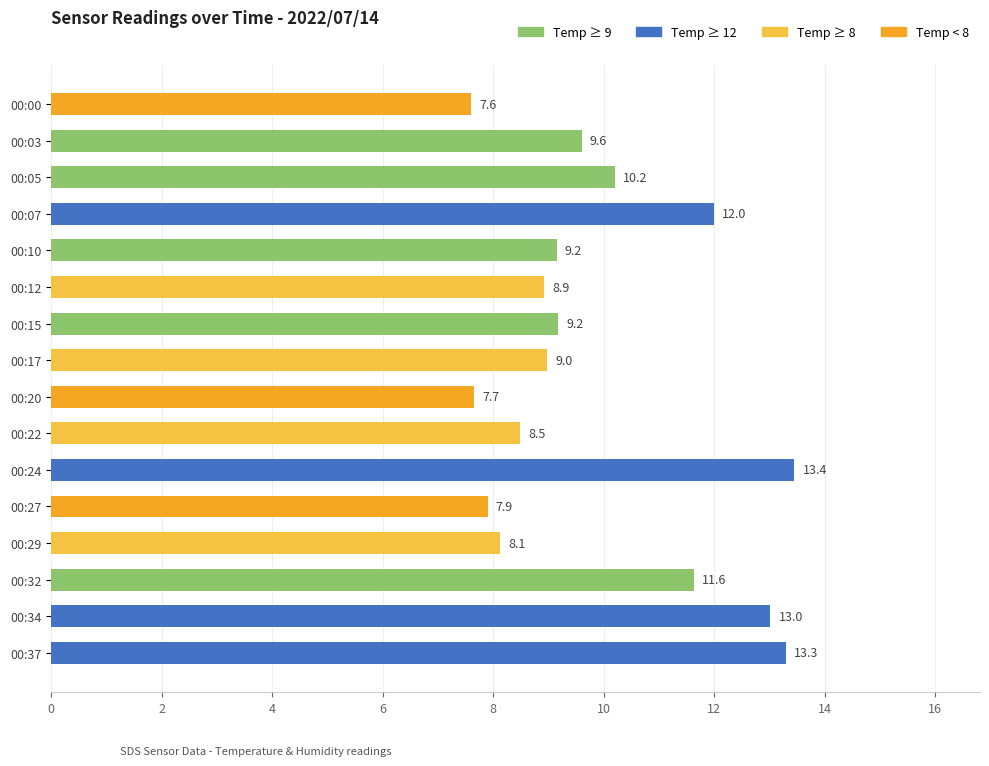

What is the value of the 12th bar from the top?

7.9